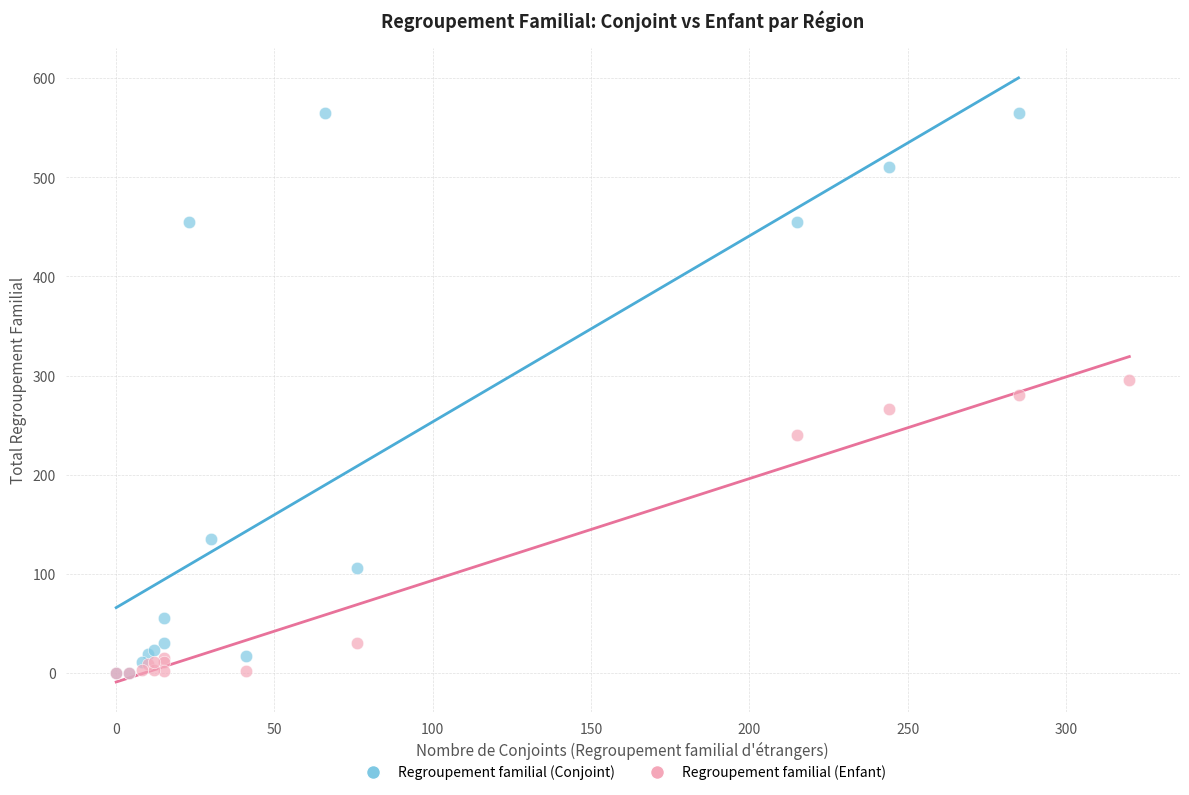

Which series reaches the maximum Y coordinate?

Regroupement familial (Conjoint)